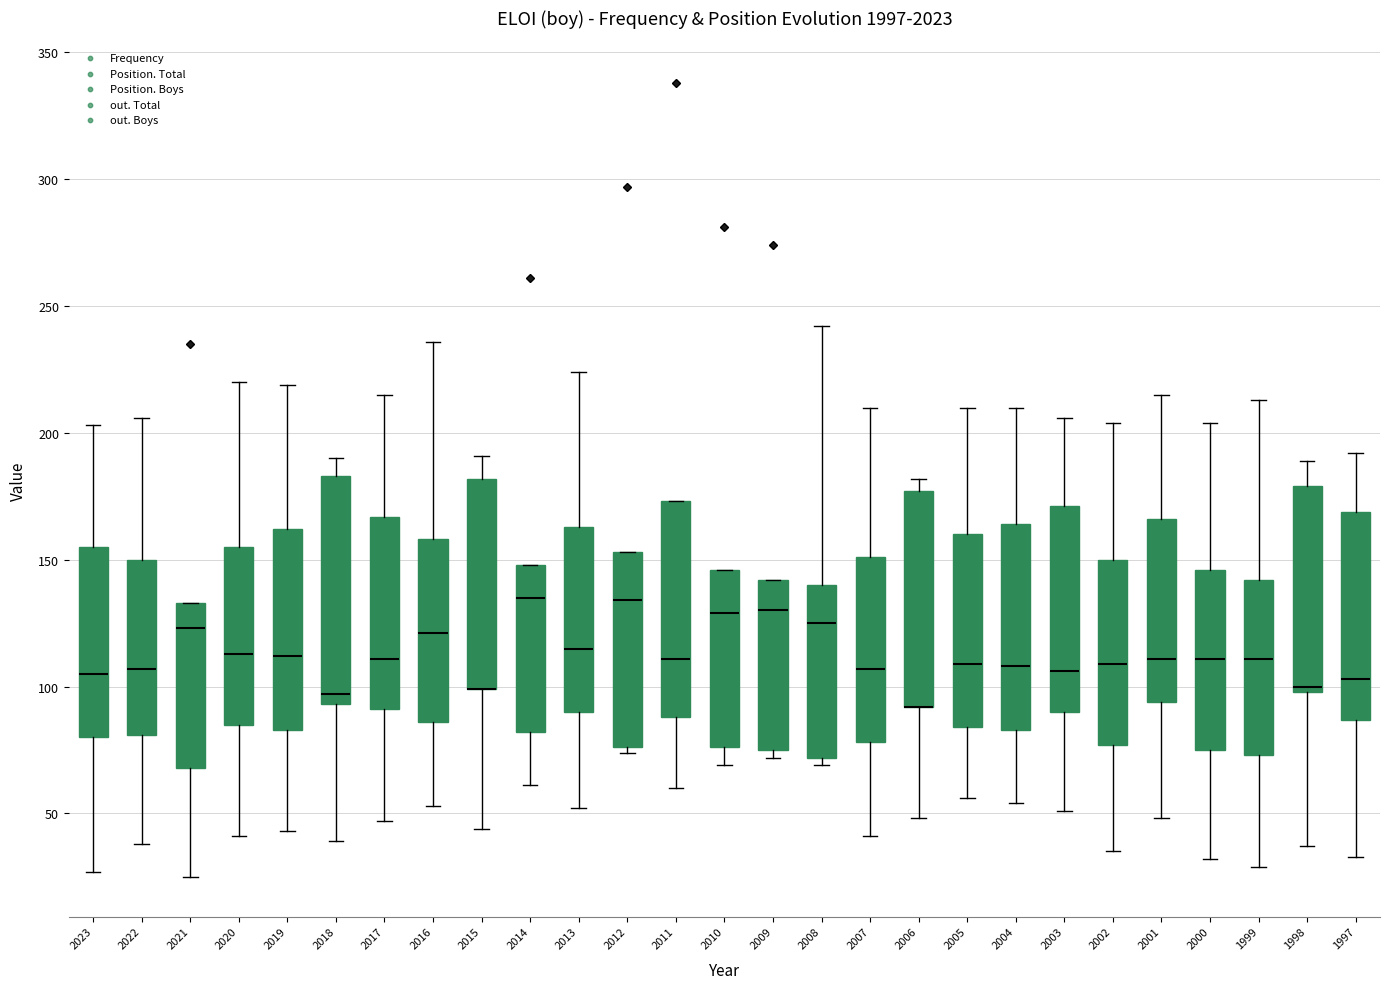

Where does the lower whisker of the box at x = 1999 end on the y-axis? The values are not printed on the chart, so give them approximately, as read against the axis.

30